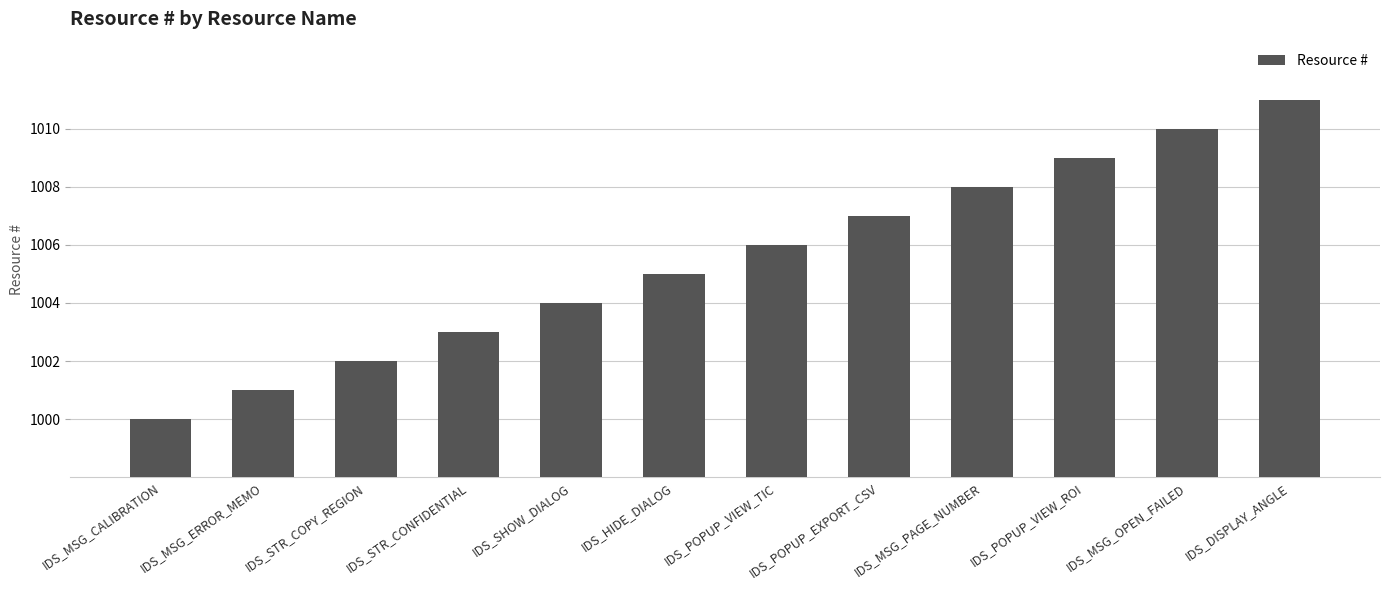

Is it true that the value at IDS_HIDE_DIALOG is 264?

False